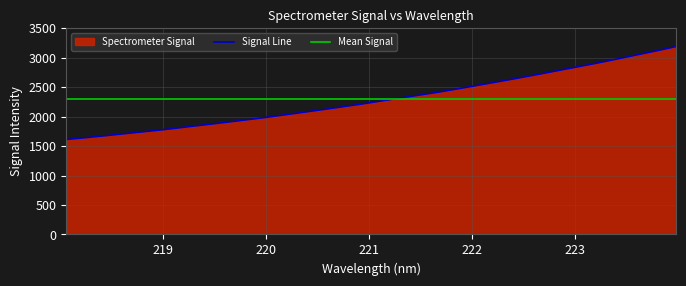

What is the change in value from 218.0596 to 219.0156?

+169.0